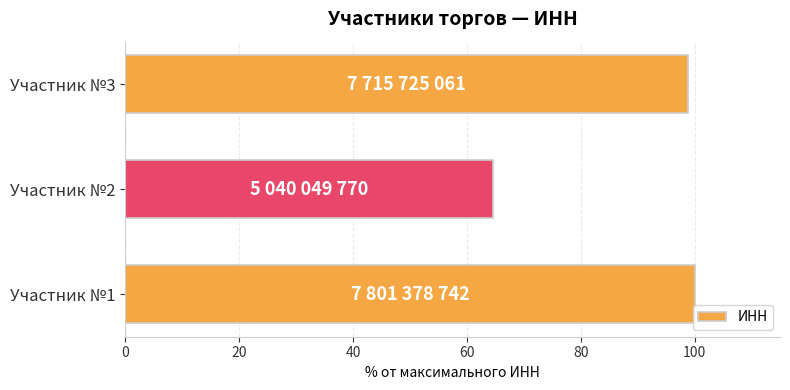

What is the ratio of the value at Участник №3 to the value at Участник №1?

1.0